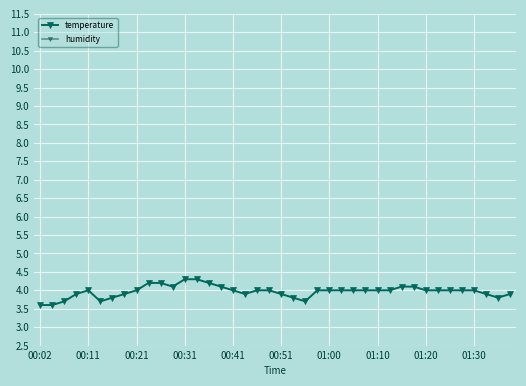

What is the lowest value of the humidity series?

67.7